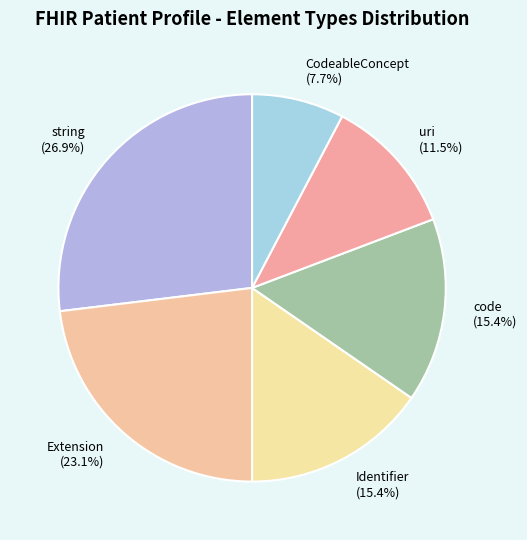

Is there any slice that represents more than half of the pie?

No